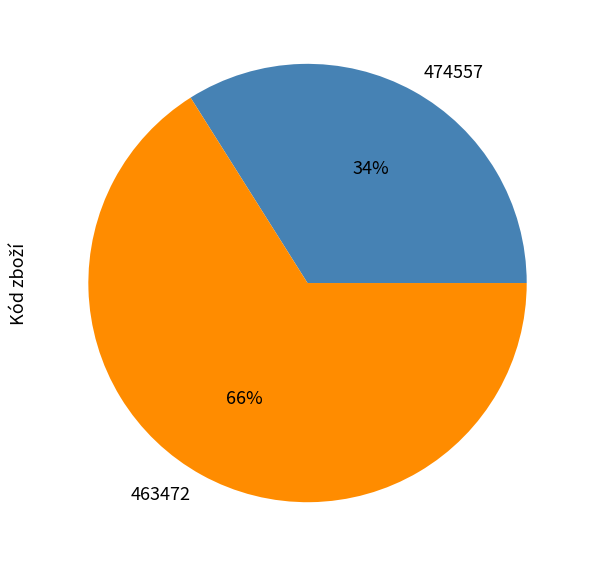

Is the sum of 463472 and 474557 greater than half?

Yes